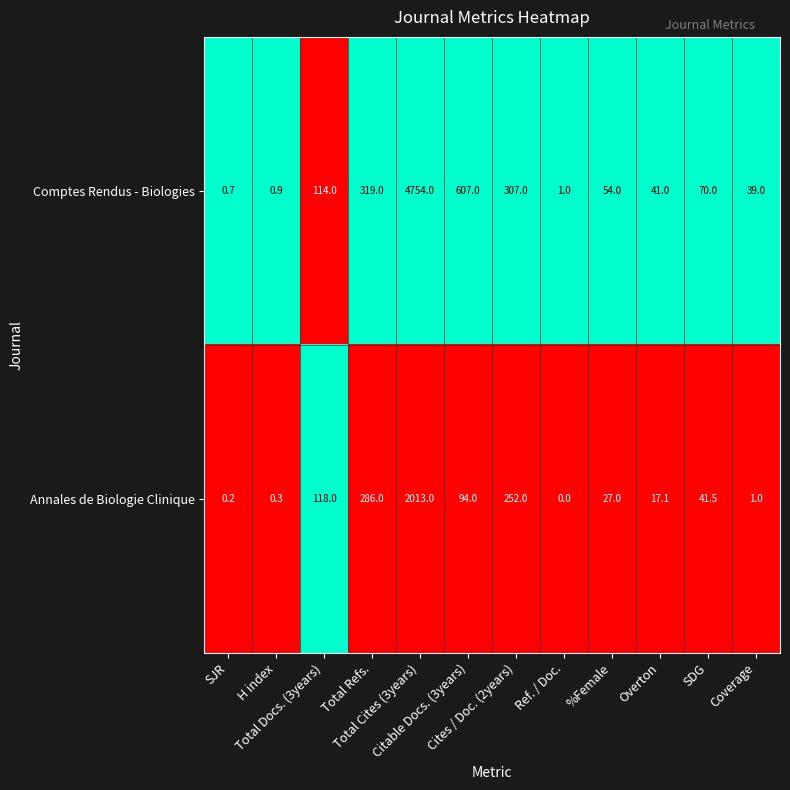

What is the difference between the maximum and second lowest values in the Comptes Rendus - Biologies series?

4753.1